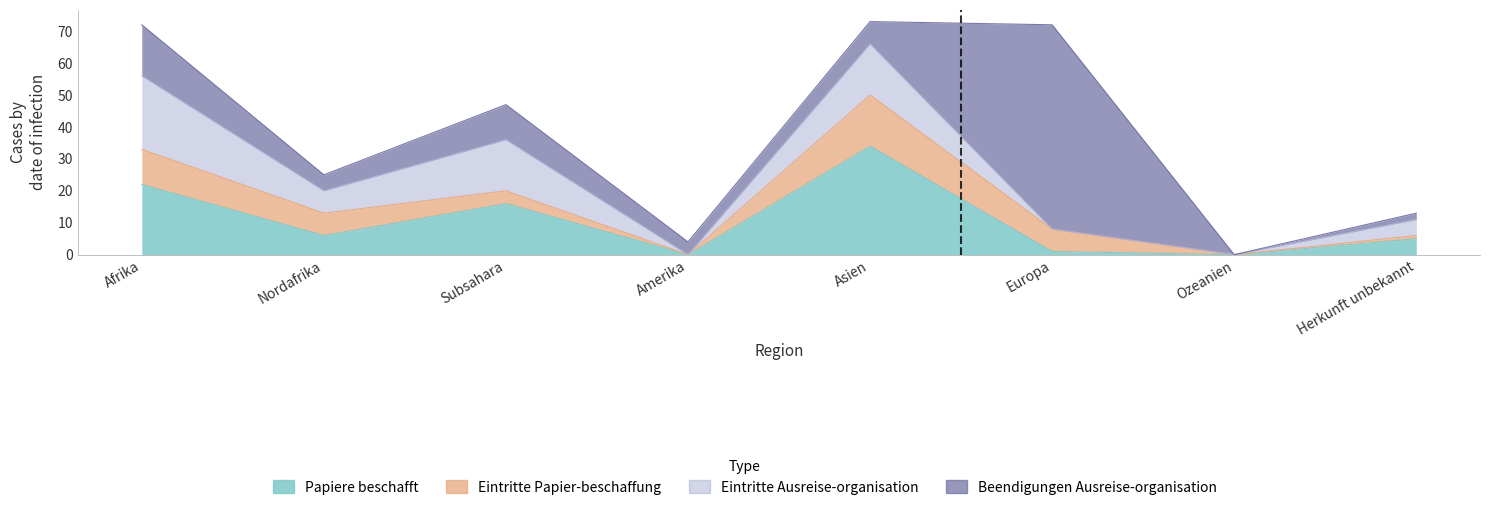

Count the number of data series in this chart.

4